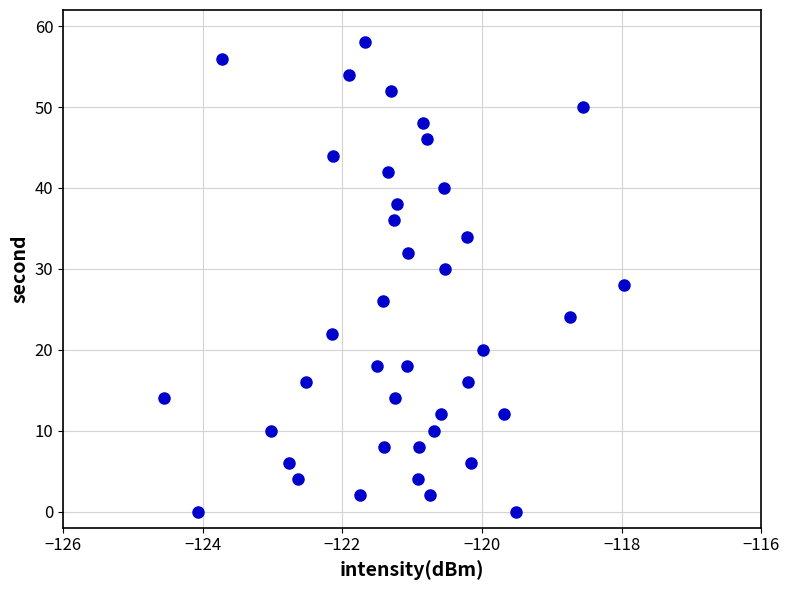

What is the range of Y values (max minus min)?

58